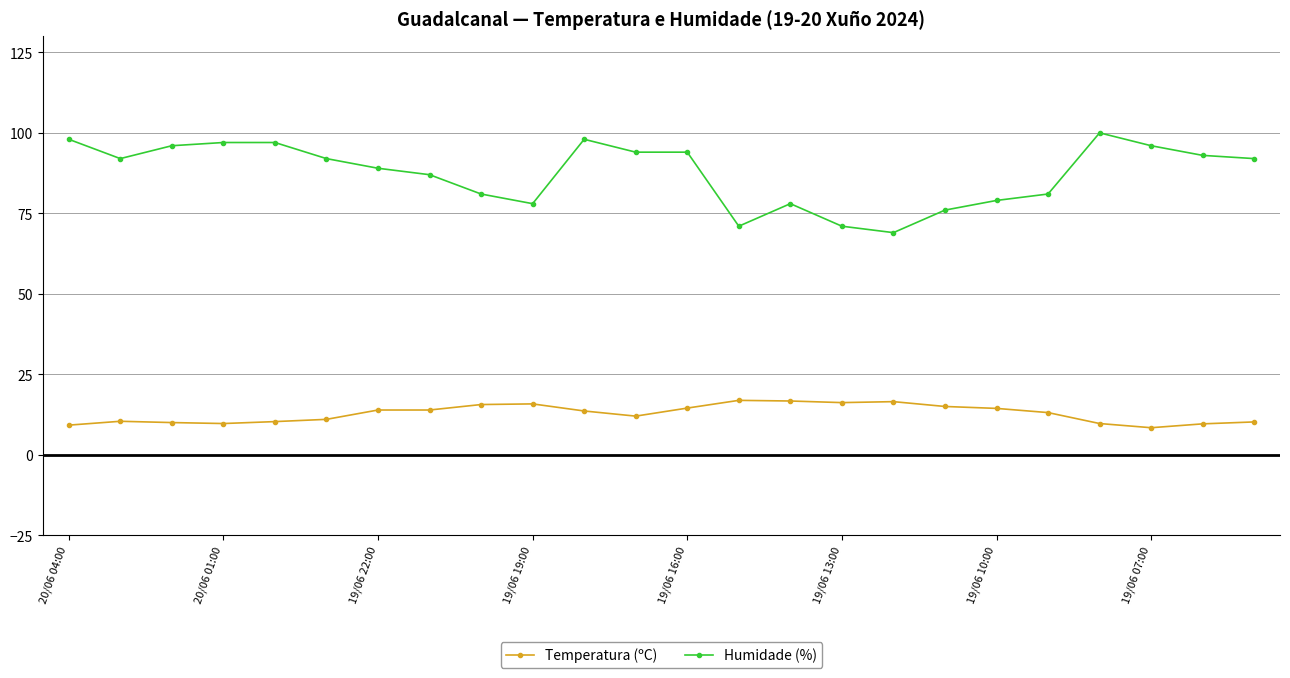

Which series has the widest spread of values?

Humidade (%)